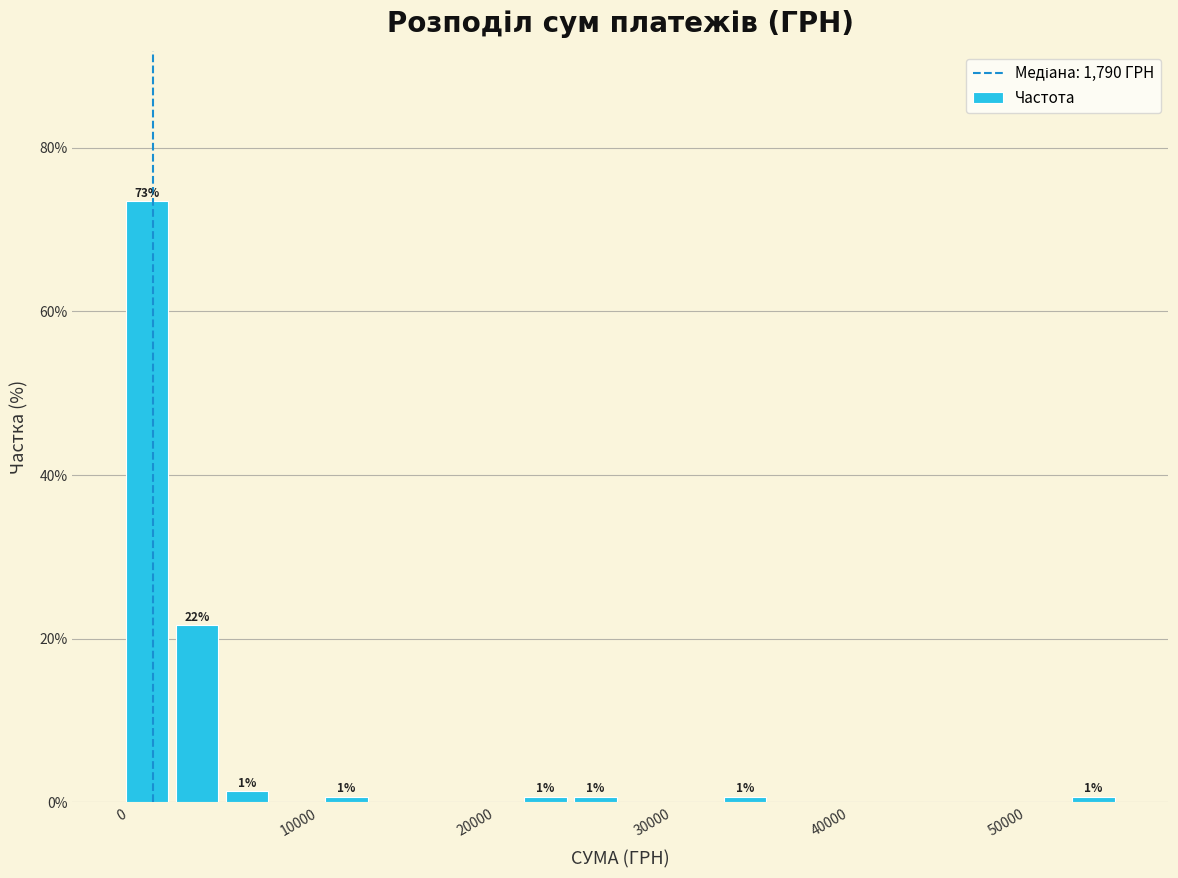

Around what value on the x-axis is the tallest bar? Give the approximate position of its centre, as read against the axis.

1000